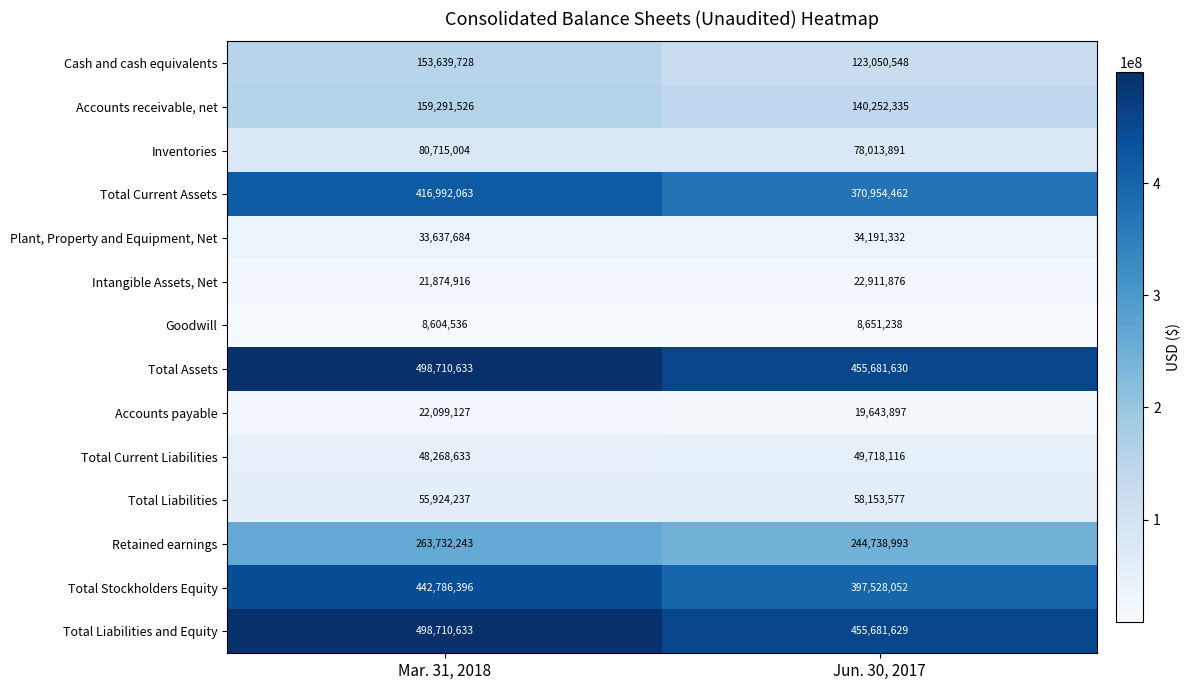

At Jun. 30, 2017, list the series in order from largest to smallest.

Total Assets, Total Liabilities and Equity, Total Stockholders Equity, Total Current Assets, Retained earnings, Accounts receivable, net, Cash and cash equivalents, Inventories, Total Liabilities, Total Current Liabilities, Plant, Property and Equipment, Net, Intangible Assets, Net, Accounts payable, Goodwill